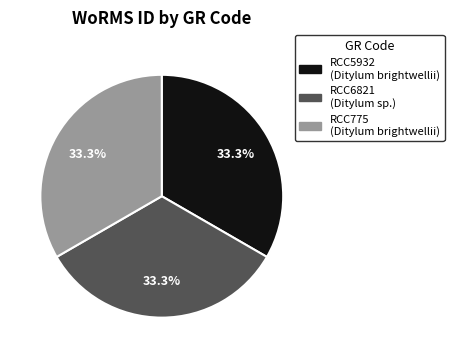

Does RCC6821 represent more than half of the total?

No